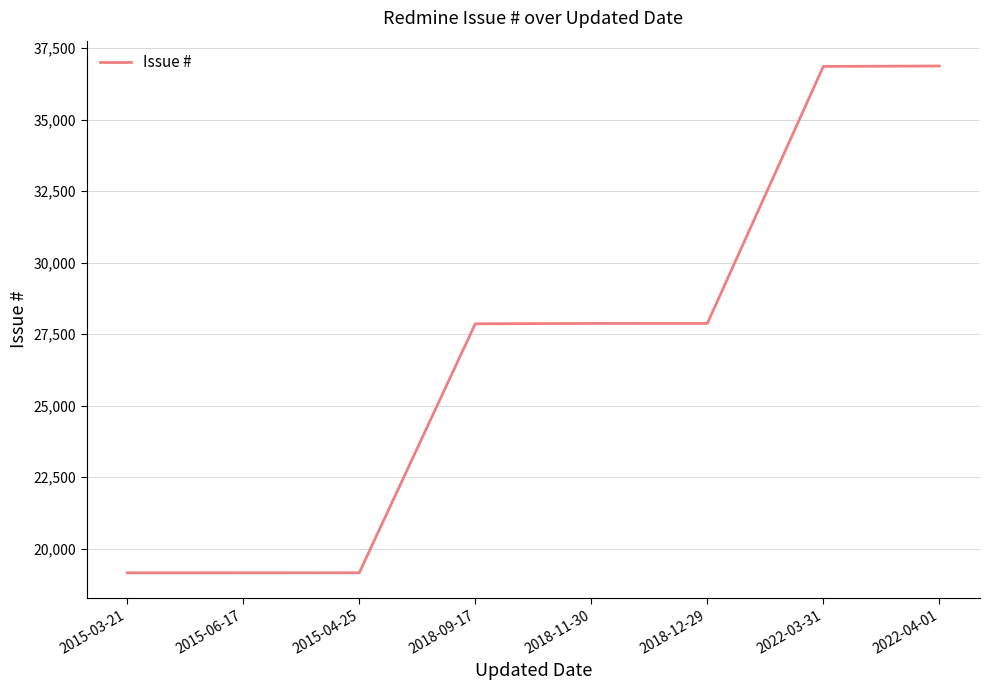

What is the smallest value displayed?

19161